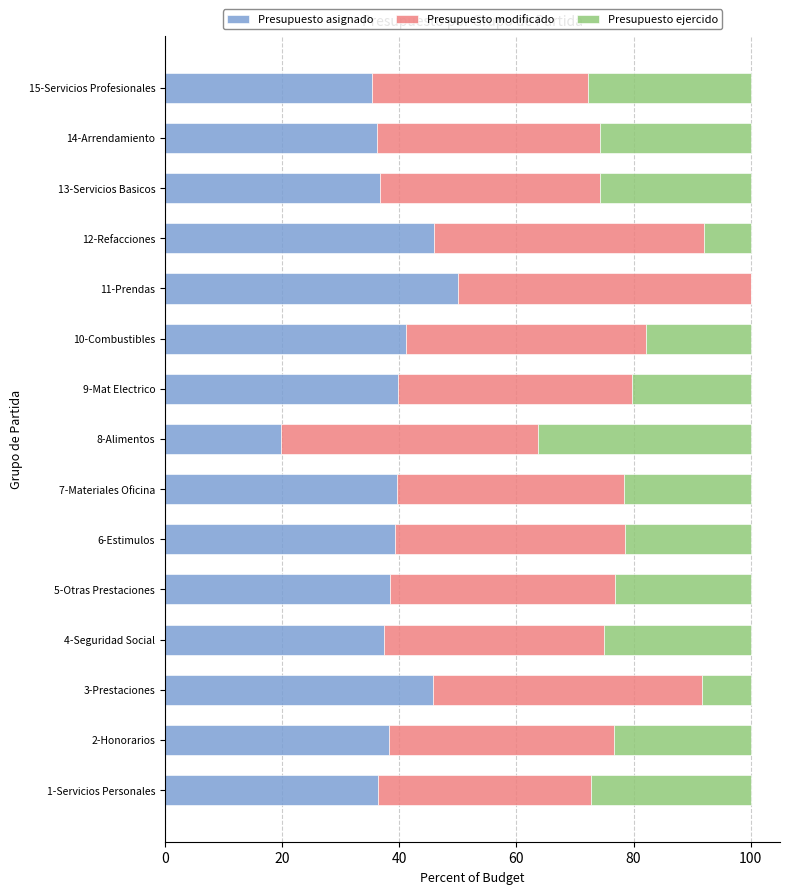

True or false: Presupuesto asignado has a value of 45.8 at 3-Prestaciones.

True